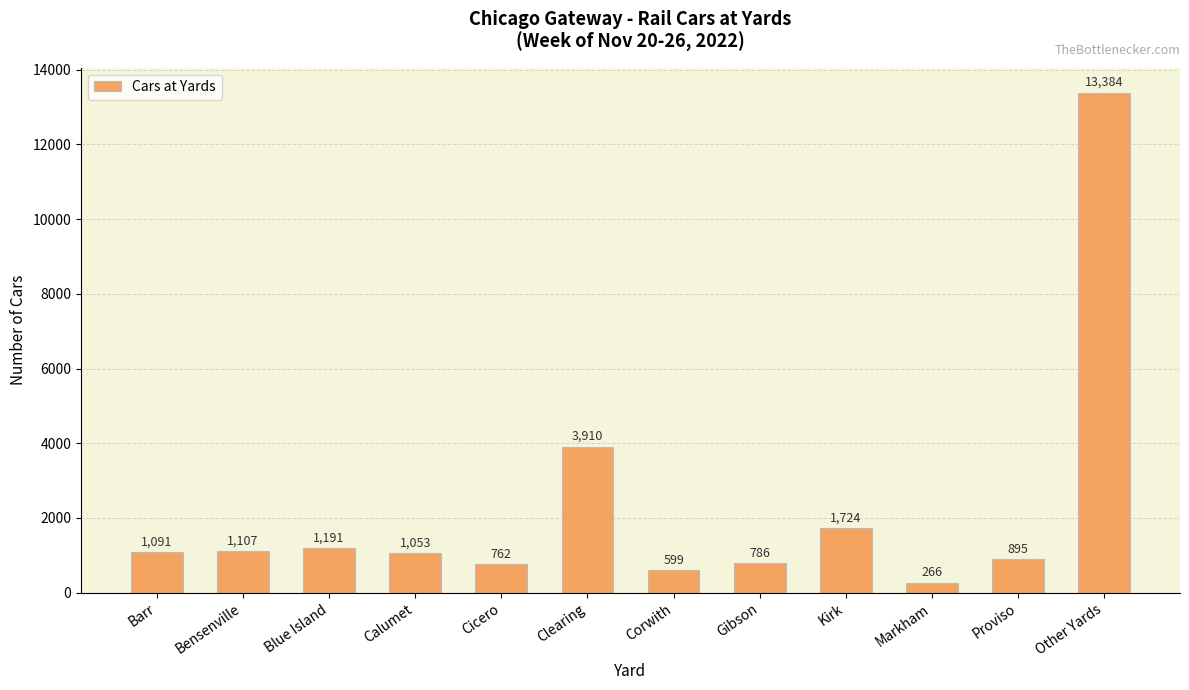

Rank the categories by value from highest to lowest.

Other Yards, Clearing, Kirk, Blue Island, Bensenville, Barr, Calumet, Proviso, Gibson, Cicero, Corwith, Markham